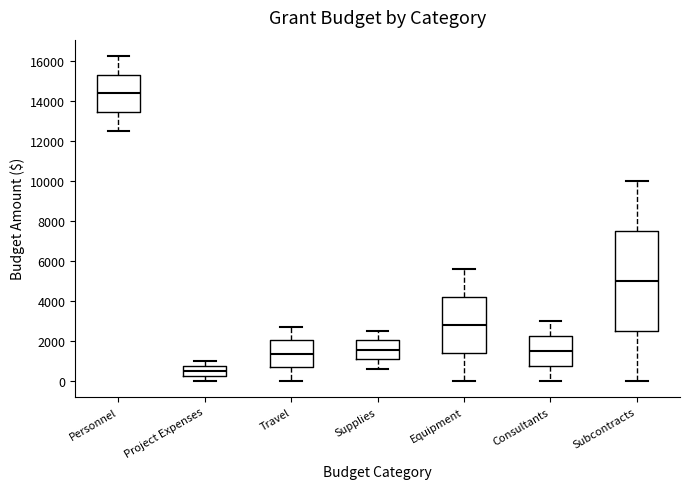

Comparing the boxes themselves (not the whiskers), which one is the tallest?

Subcontracts